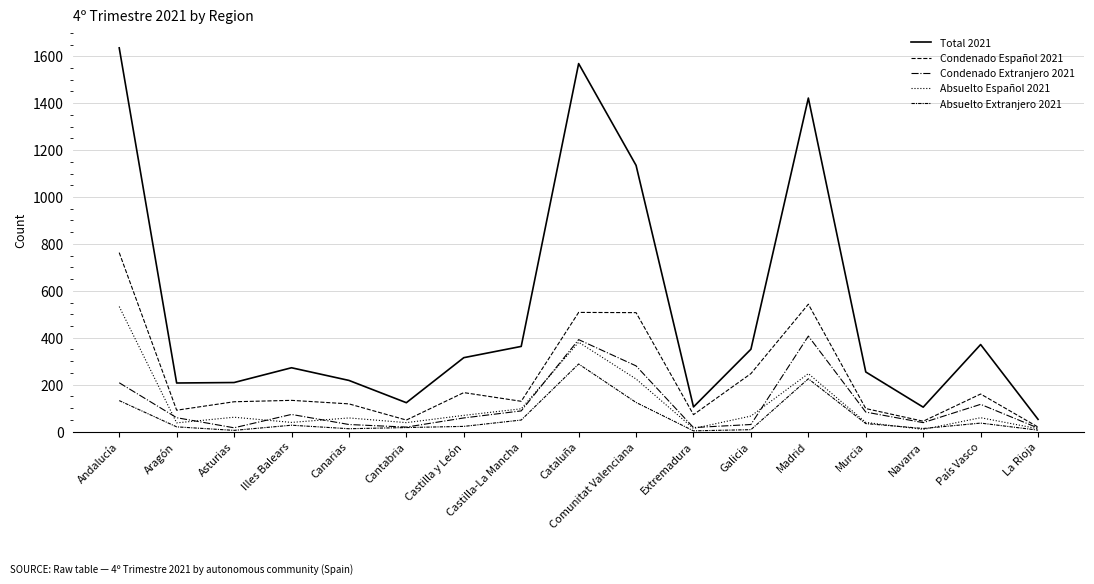

Which series has the largest total across all categories?

Total 2021